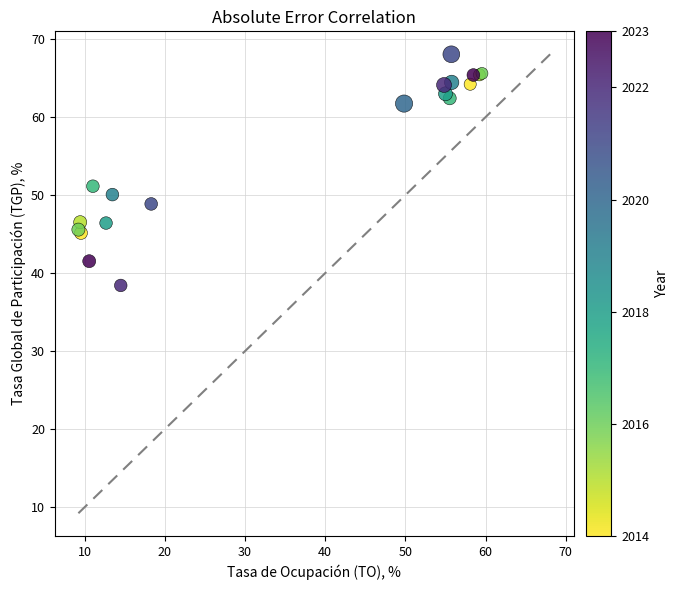

What Y value in the scatter plot is closest to 53?

51.1